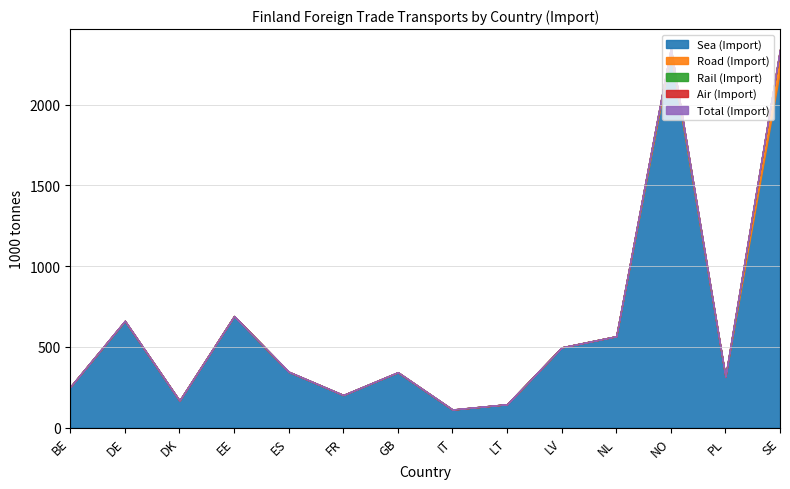

What is the average value of the Road (Import) series?

12